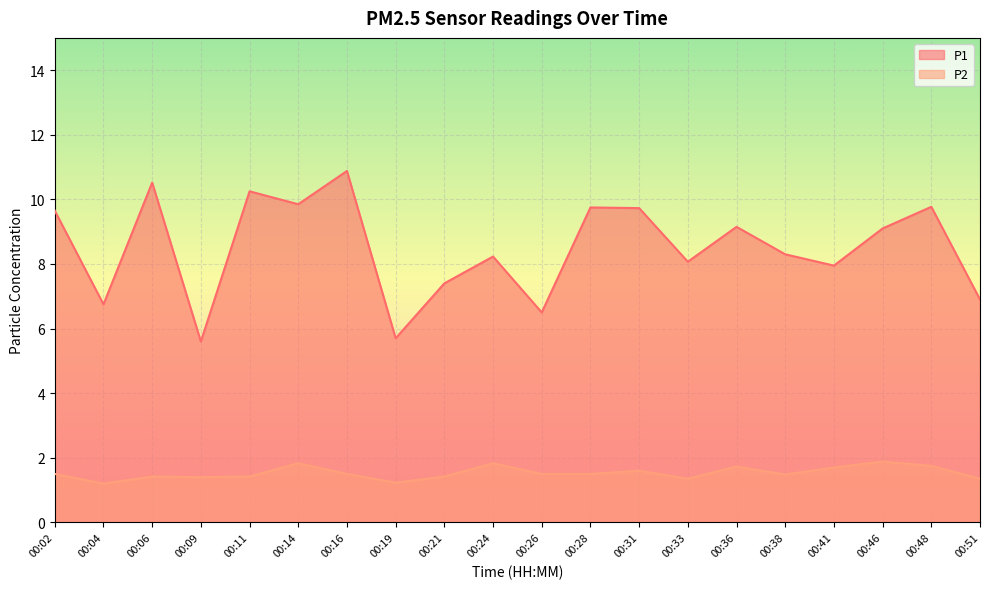

What is the minimum value shown in the chart?

1.2